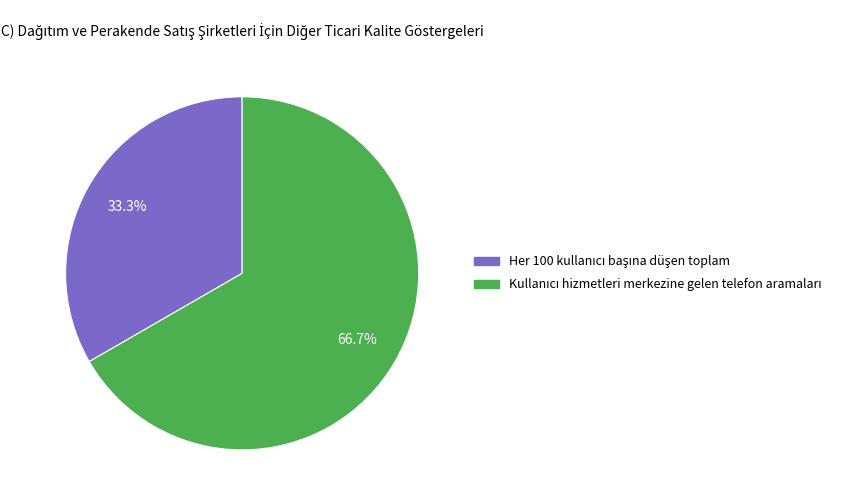

Is there a majority slice in this chart?

Yes